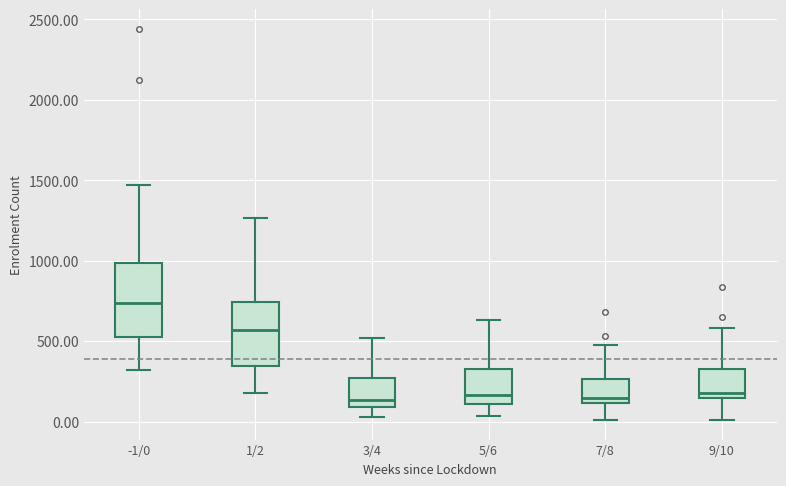

Which box has the highest median line?

-1/0